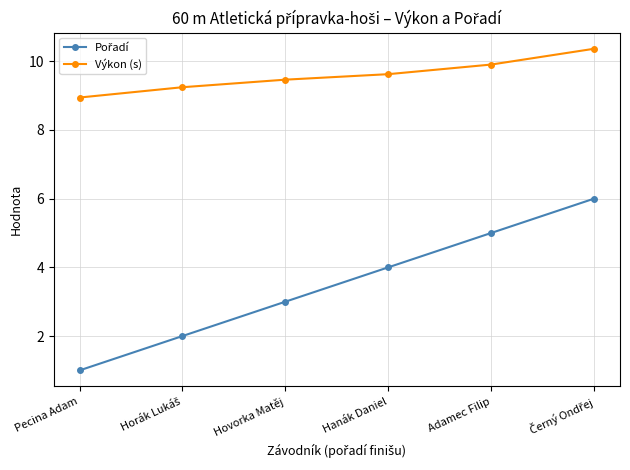

What is the difference between the highest and lowest values at Hanák Daniel?

5.6